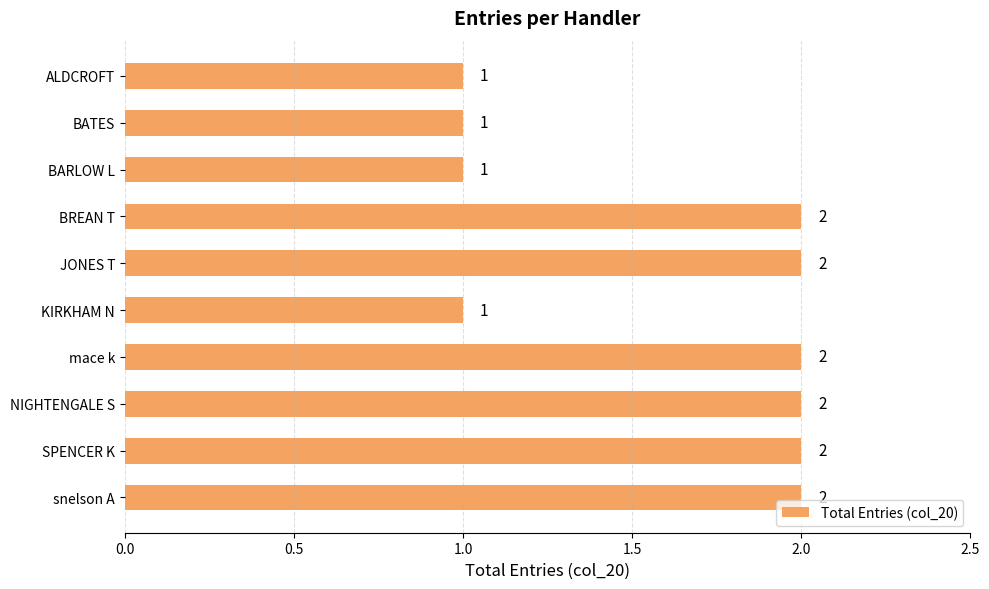

What is the sum of the values at BREAN T and snelson A?

4